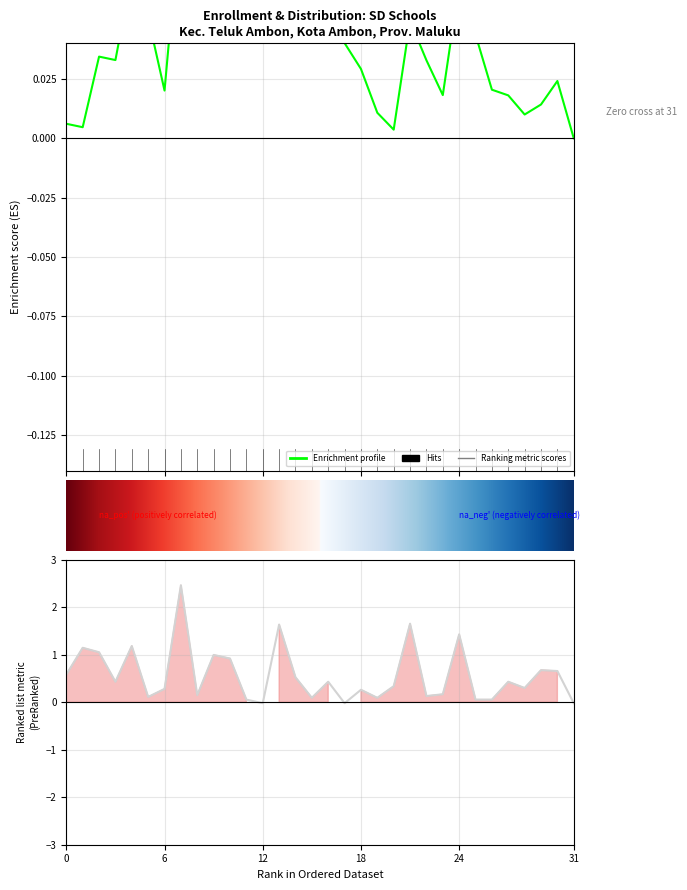

Which category has the lowest value across all series?

12